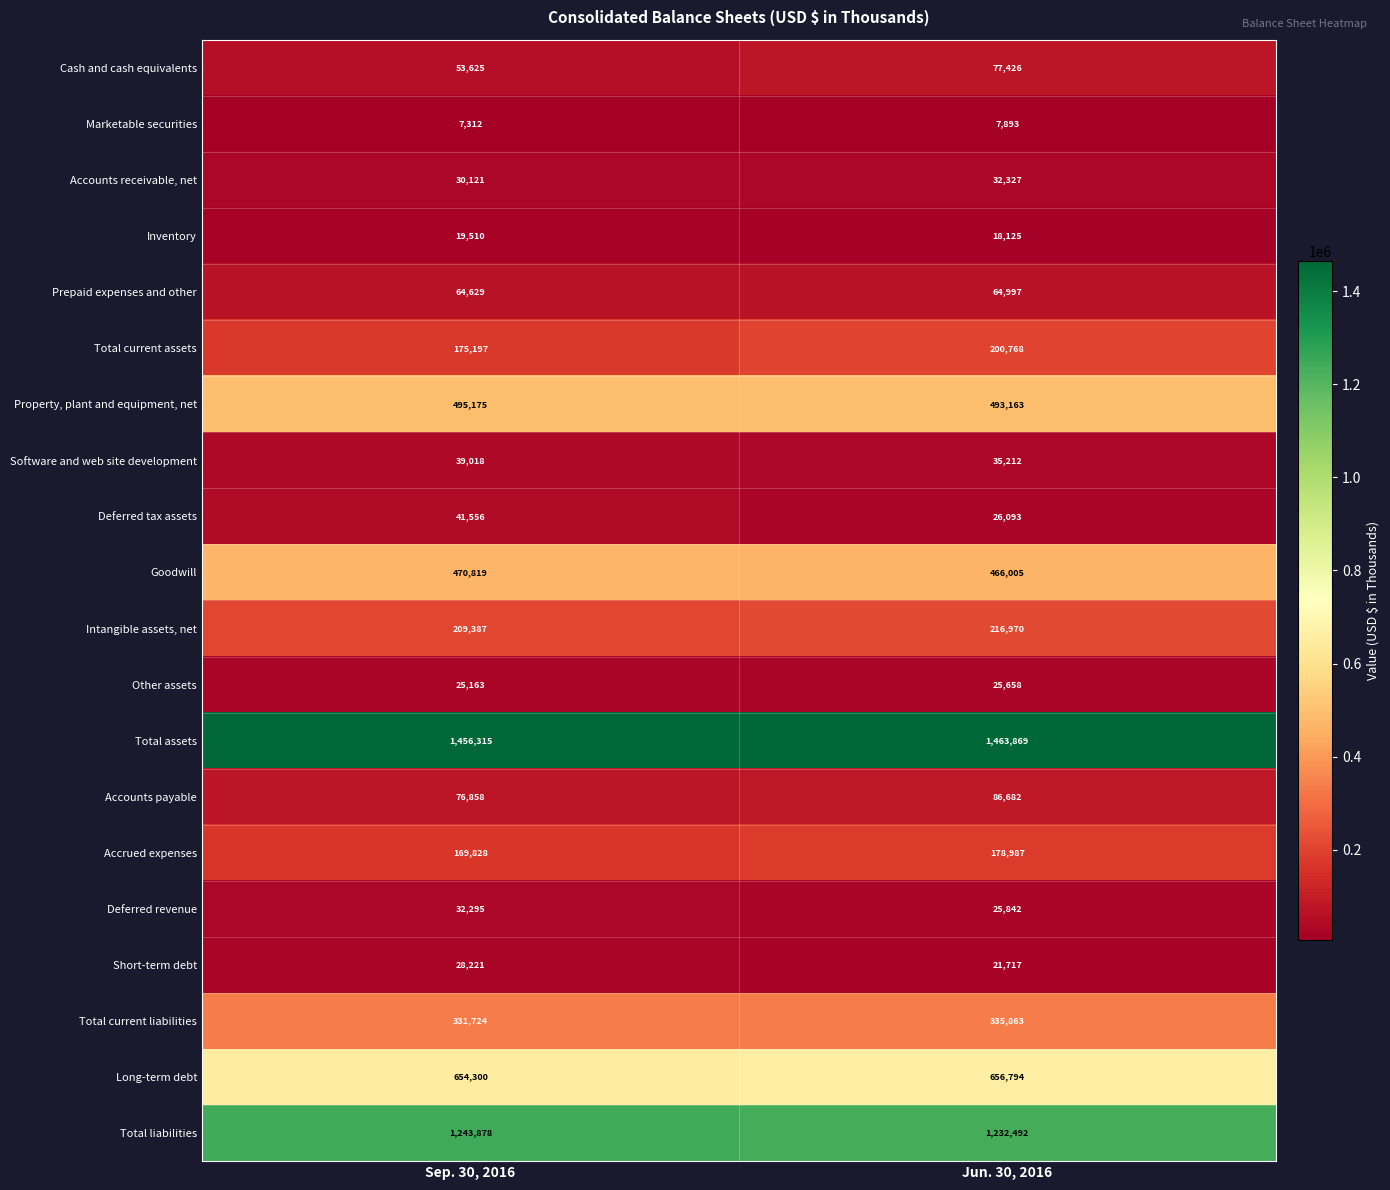

Is it true that Goodwill equals 470819 at Sep. 30, 2016?

True